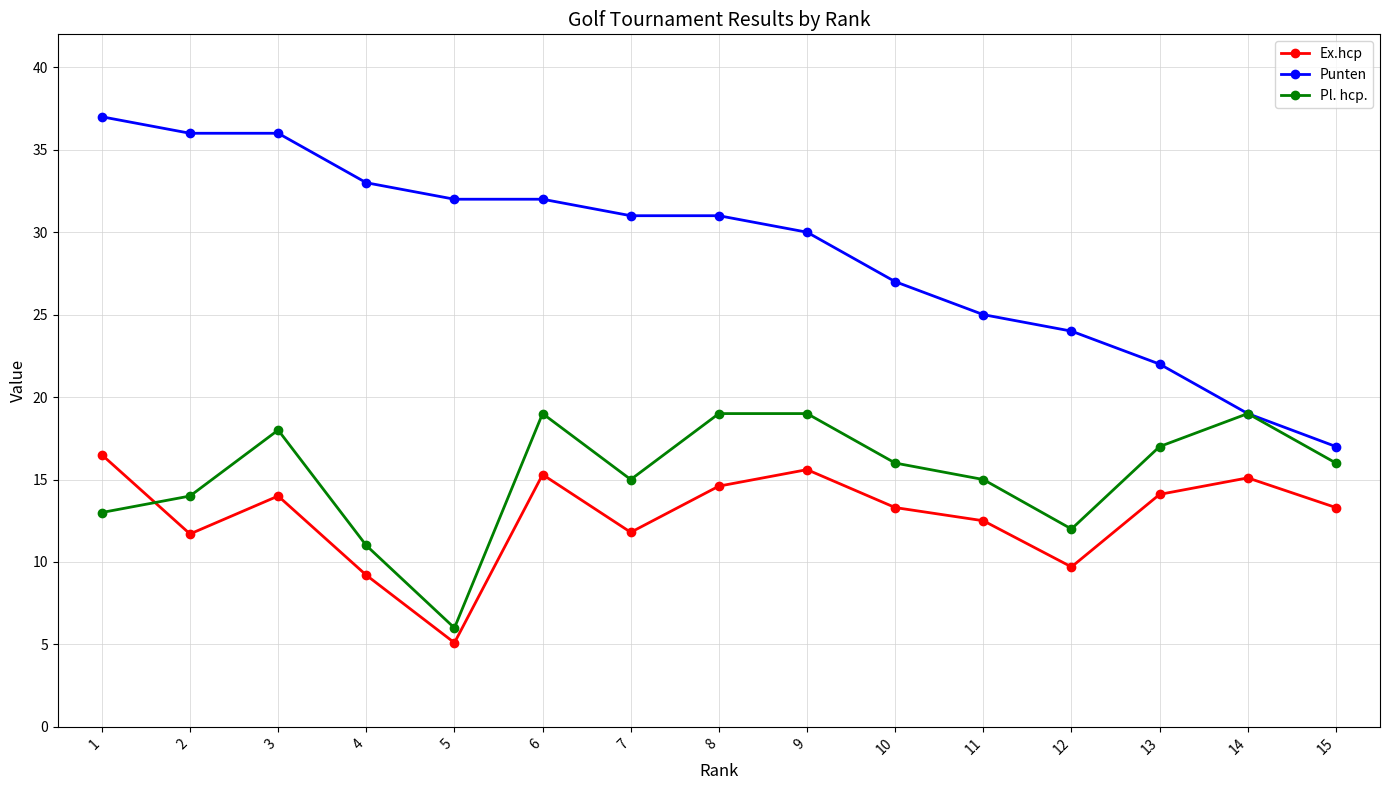

Is the value of Ex.hcp at 11 greater than the value of Pl. hcp. at 8?

No